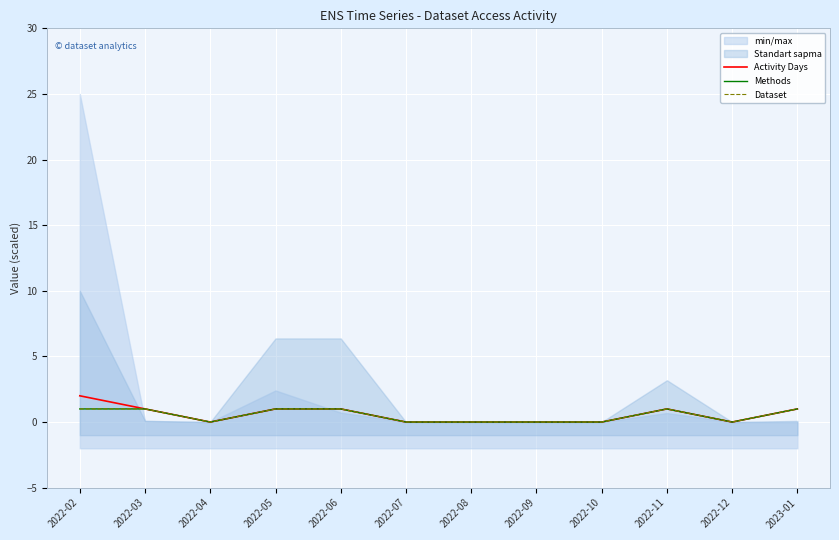

At which category is the sum across all series the highest?

2022-02